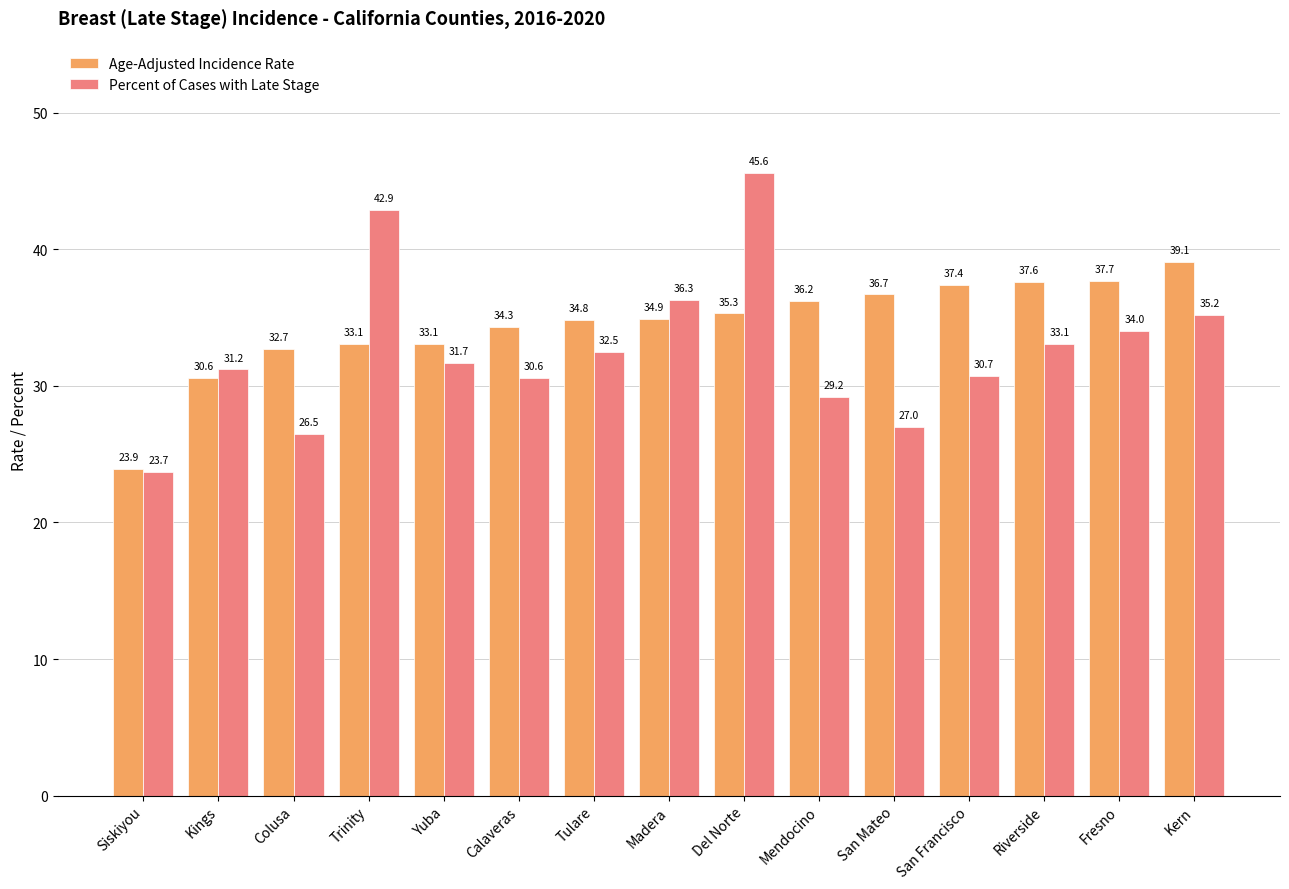

What is the value of the Age-Adjusted Incidence Rate bar at the 15th from the left?

39.1